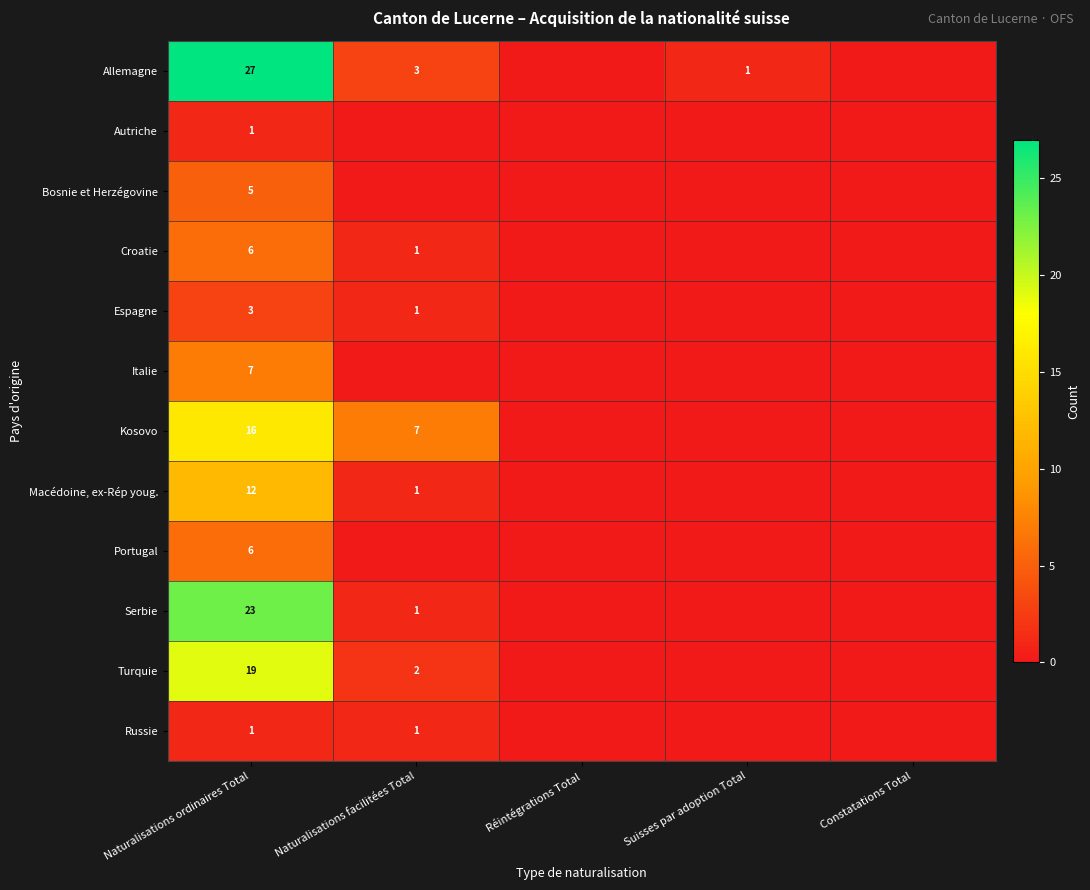

What is the spread (max minus min) of values at Naturalisations ordinaires Total?

26